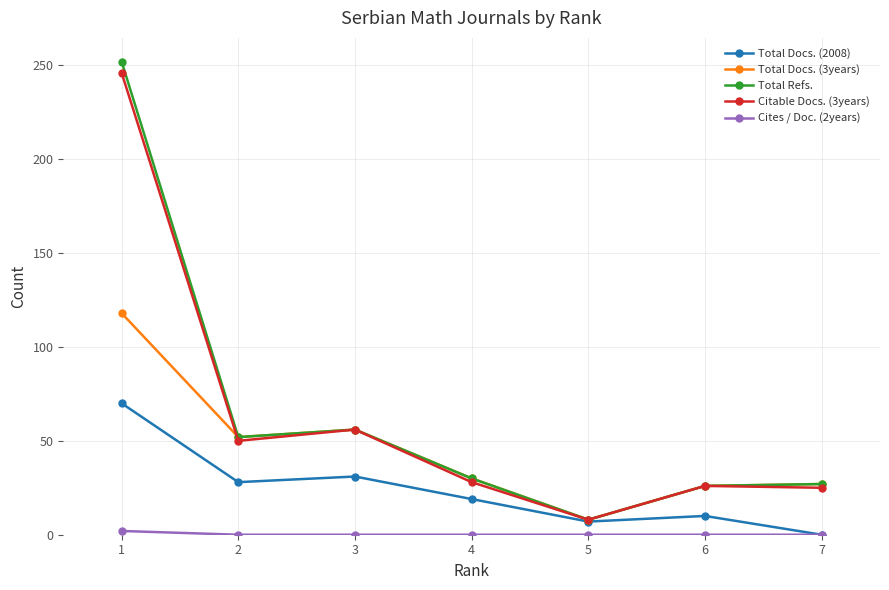

Which series changed the most between 2 and 7?

Total Docs. (2008)